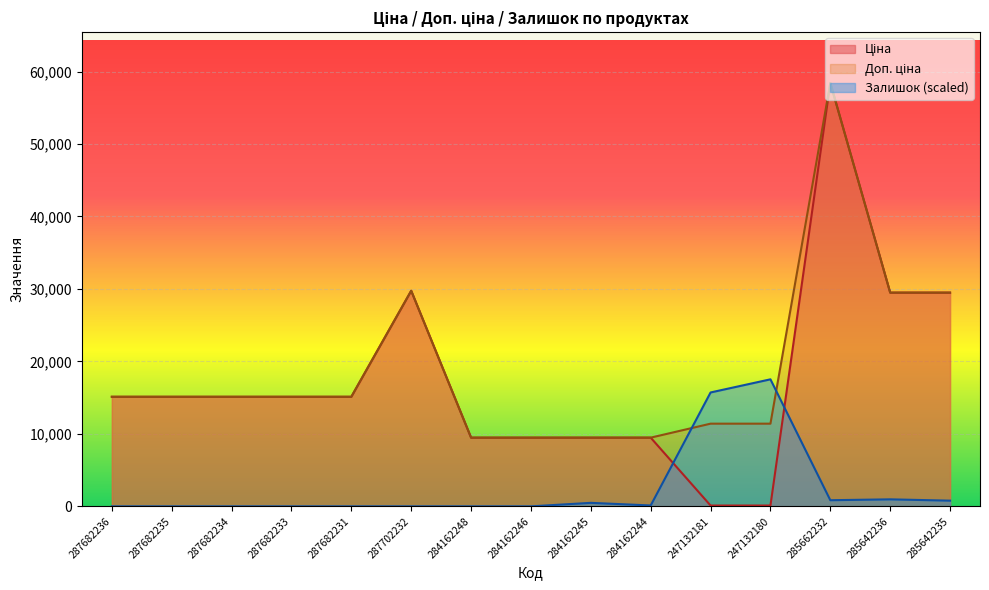

True or false: Залишок and Ціна cross at least once.

True